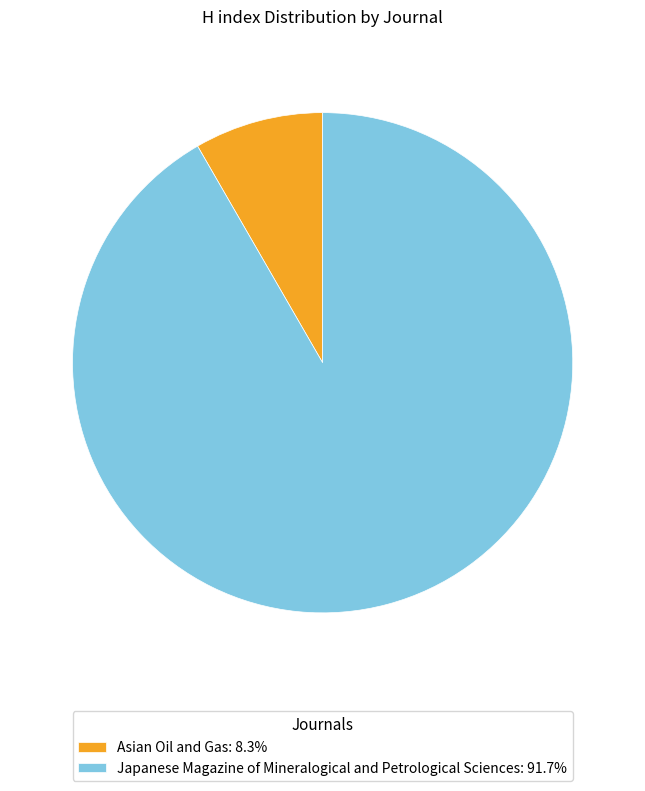

Which category accounts for the majority?

Japanese Magazine of Mineralogical and Petrological Sciences